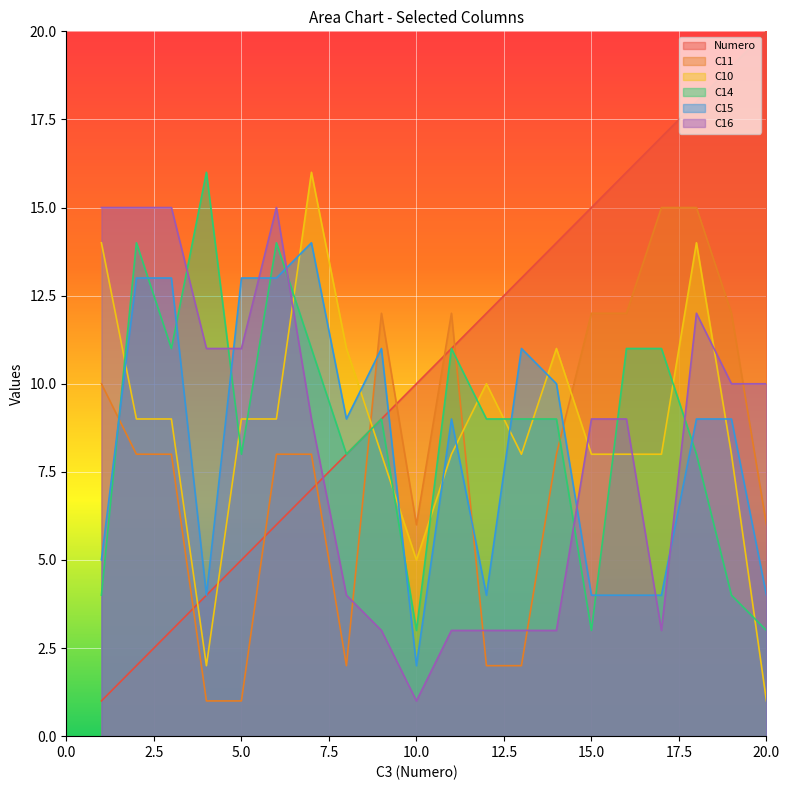

Reading left to right, extract all data points from this chart.

Numero: 1=1	2=2	3=3	4=4	5=5	6=6	7=7	8=8	9=9	10=10	11=11	12=12	13=13	14=14	15=15	16=16	17=17	18=18	19=19	20=20
C11: 1=10	2=8	3=8	4=1	5=1	6=8	7=8	8=2	9=12	10=6	11=12	12=2	13=2	14=8	15=12	16=12	17=15	18=15	19=12	20=6
C10: 1=14	2=9	3=9	4=2	5=9	6=9	7=16	8=11	9=8	10=5	11=8	12=10	13=8	14=11	15=8	16=8	17=8	18=14	19=8	20=1
C14: 1=4	2=14	3=11	4=16	5=8	6=14	7=11	8=8	9=9	10=3	11=11	12=9	13=9	14=9	15=3	16=11	17=11	18=8	19=4	20=3
C15: 1=5	2=13	3=13	4=4	5=13	6=13	7=14	8=9	9=11	10=2	11=9	12=4	13=11	14=10	15=4	16=4	17=4	18=9	19=9	20=4
C16: 1=15	2=15	3=15	4=11	5=11	6=15	7=9	8=4	9=3	10=1	11=3	12=3	13=3	14=3	15=9	16=9	17=3	18=12	19=10	20=10